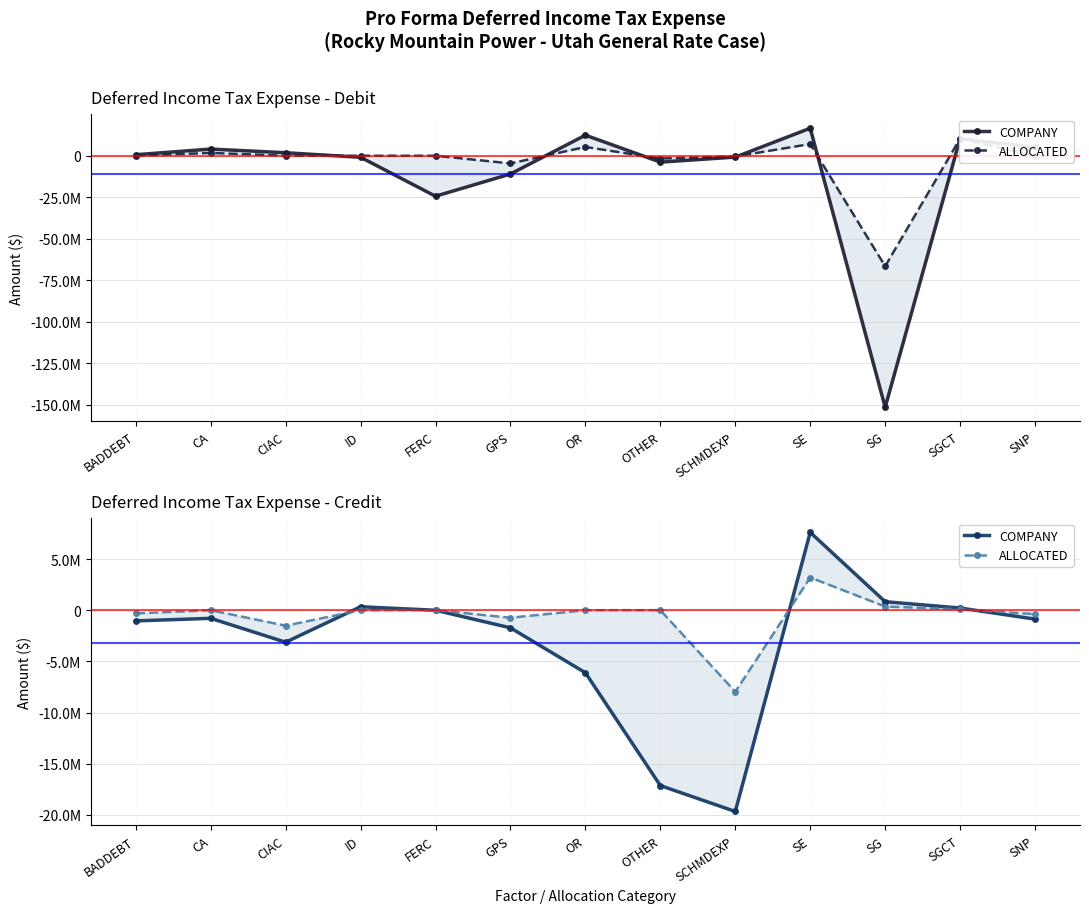

What is the label of the 4th point from the left?

ID